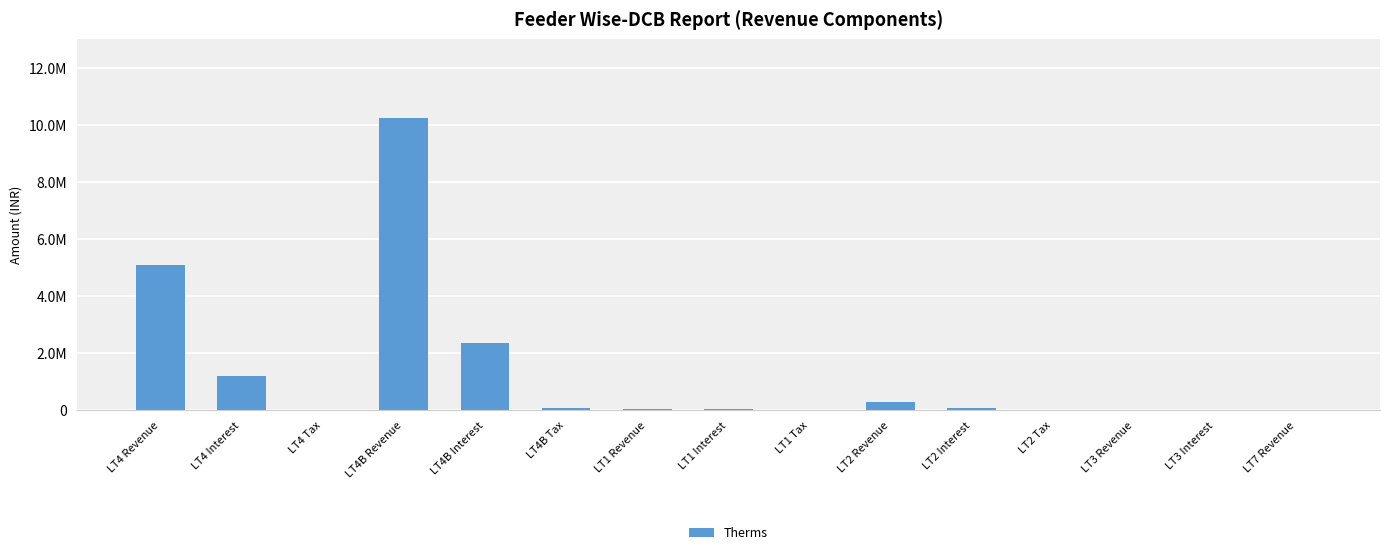

Reading right to left, what are all the values shown in this chart?

16886.2	2197.4	12785.8	1449.2	98126.7	276652.4	2593.8	29837.2	42571.1	98282.7	2368824.2	10248354.2	25579.4	1219644.1	5077332.7